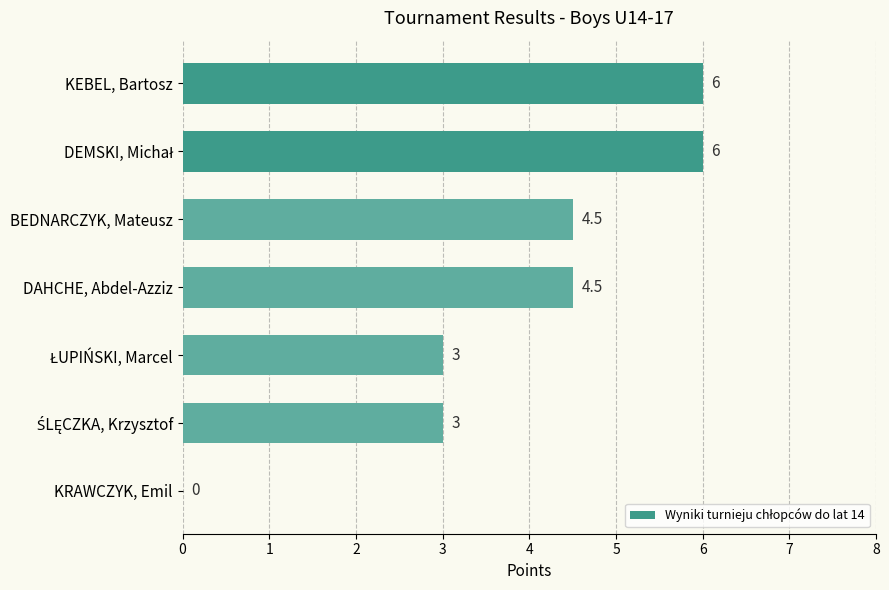

What is the greatest value displayed?

6.0